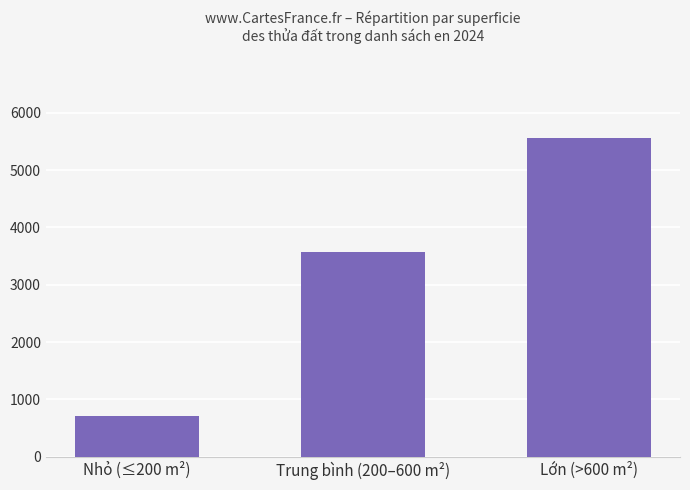

Rank the categories by value from lowest to highest.

Nhỏ (≤200 m²), Trung bình (200–600 m²), Lớn (>600 m²)